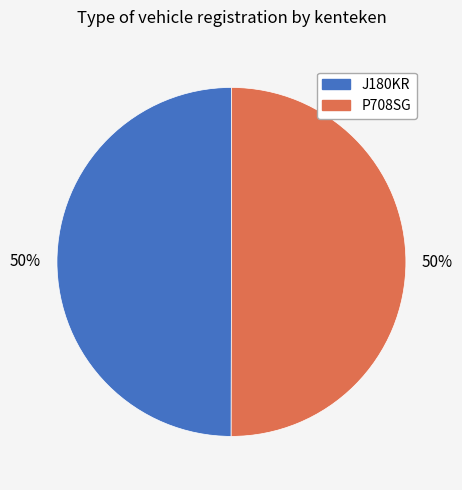

To the nearest percent, what percentage of the pie is P708SG?

50%